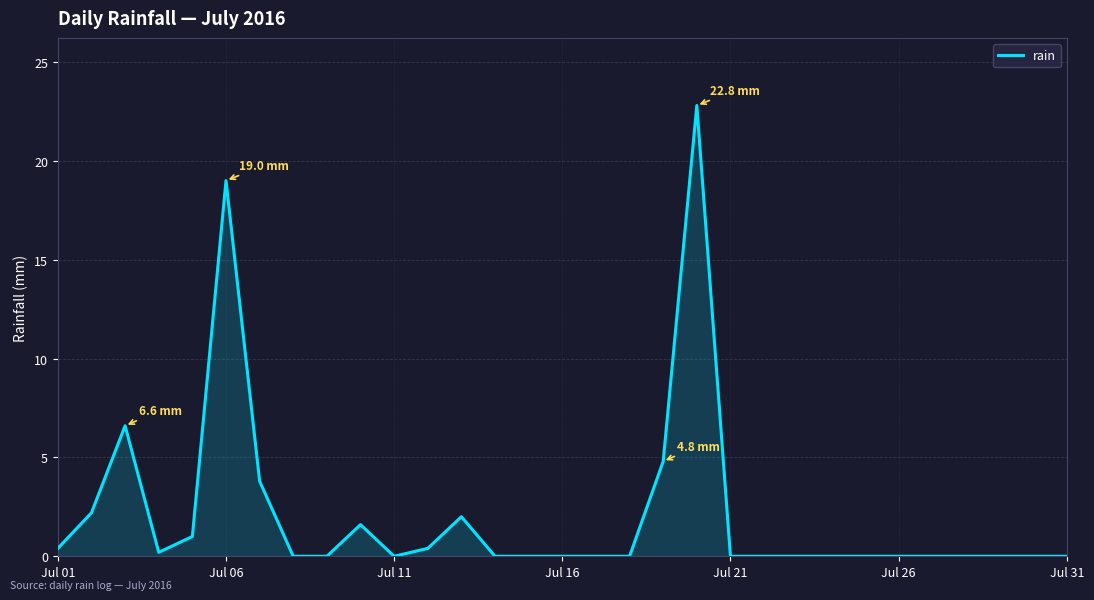

What is the difference between the second highest and minimum values?

19.0